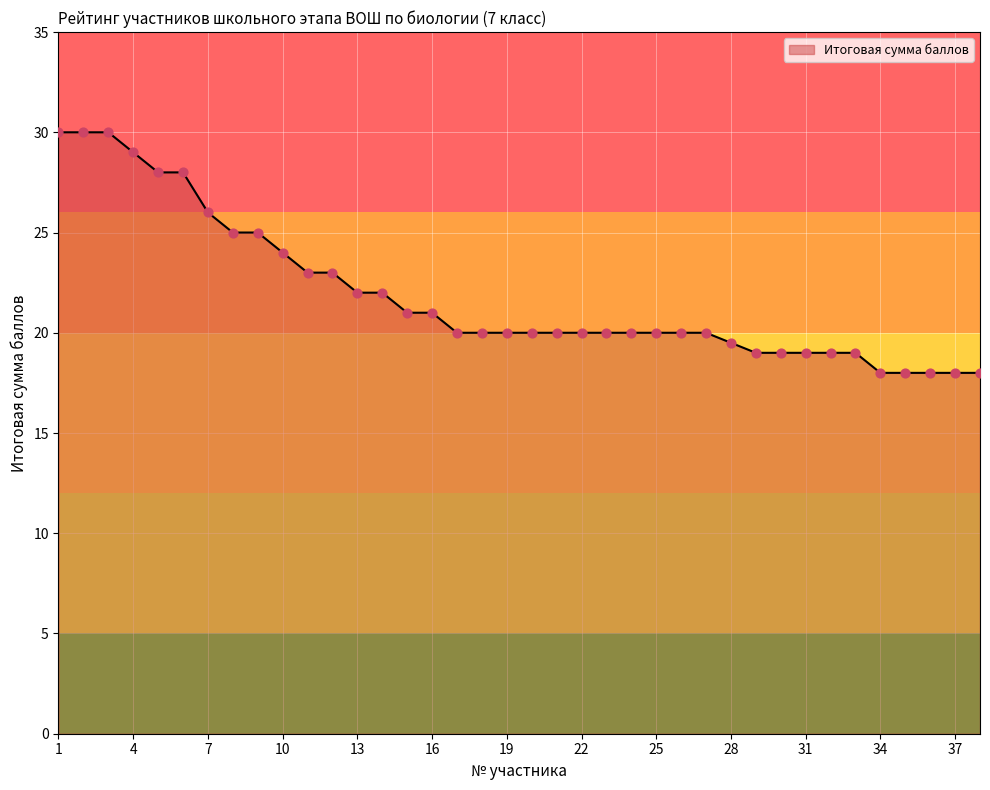

What is the smallest value displayed?

18.0